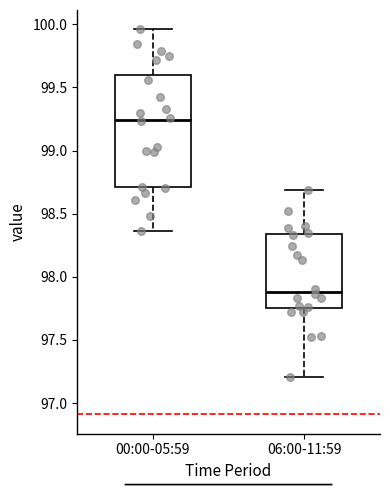

Which box is the tallest, from its lower edge to its upper edge?

00:00-05:59